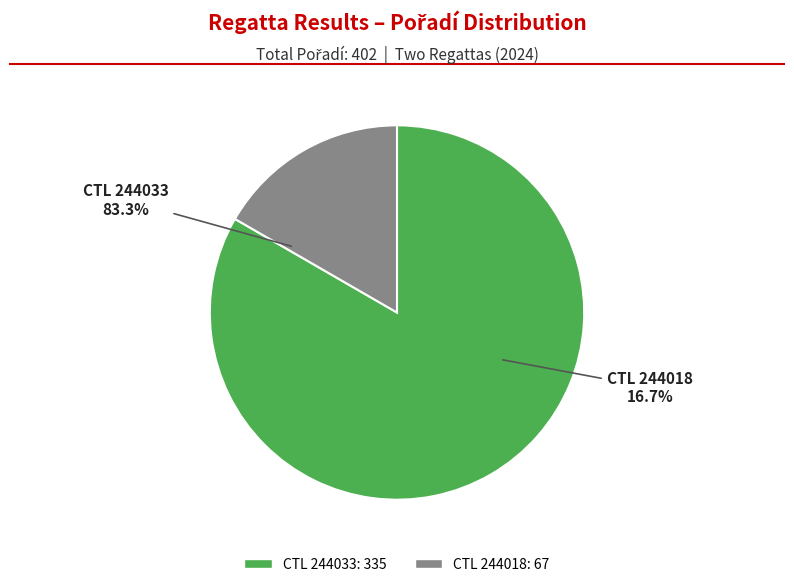

To the nearest percent, what portion does 244018 represent?

17%